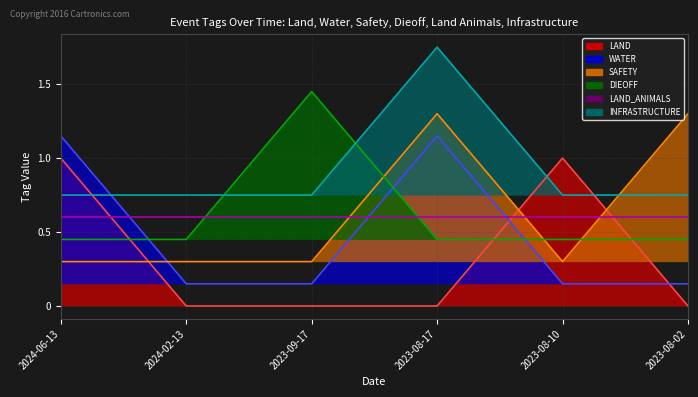

How many categories are shown in the chart?

6